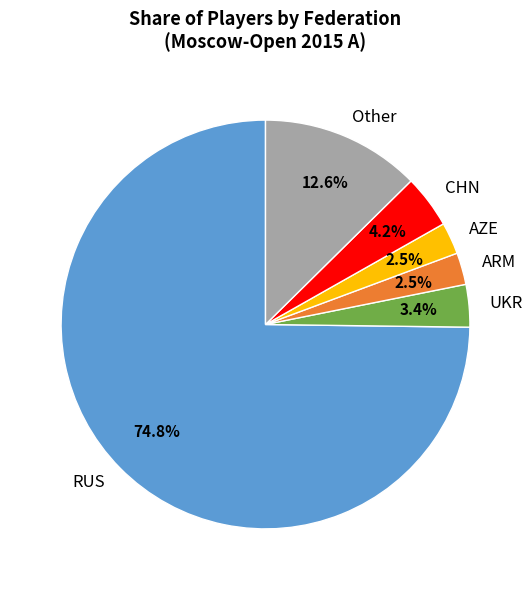

Do Other and ARM together represent more than half of the pie?

No